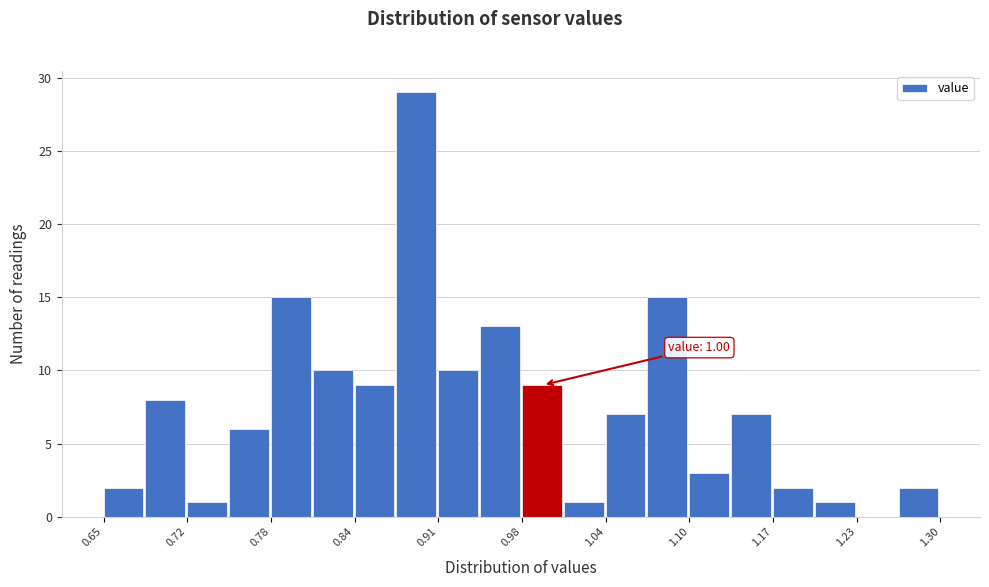

Around what value on the x-axis is the tallest bar? Give the approximate position of its centre, as read against the axis.

0.89